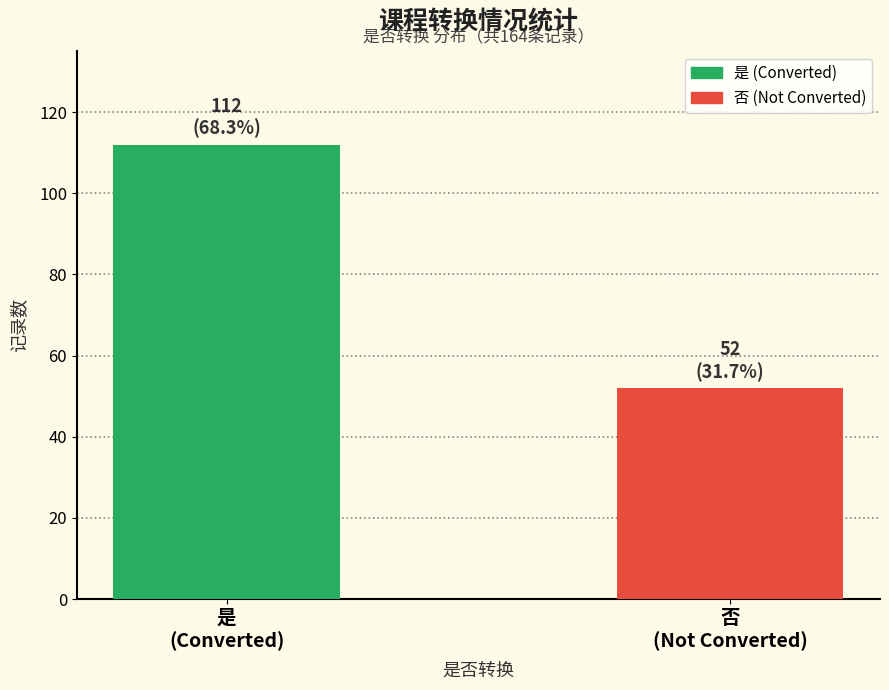

What is the lowest value of the 否 (Not Converted) series?

52